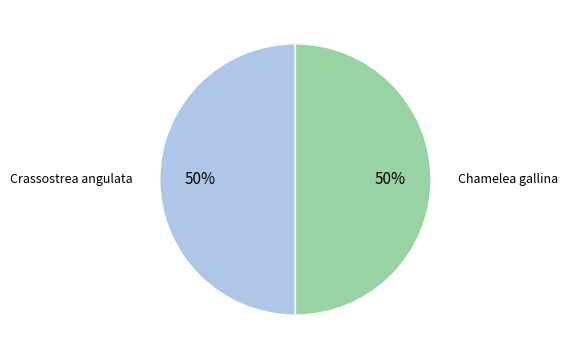

Count the number of slices in the pie.

2